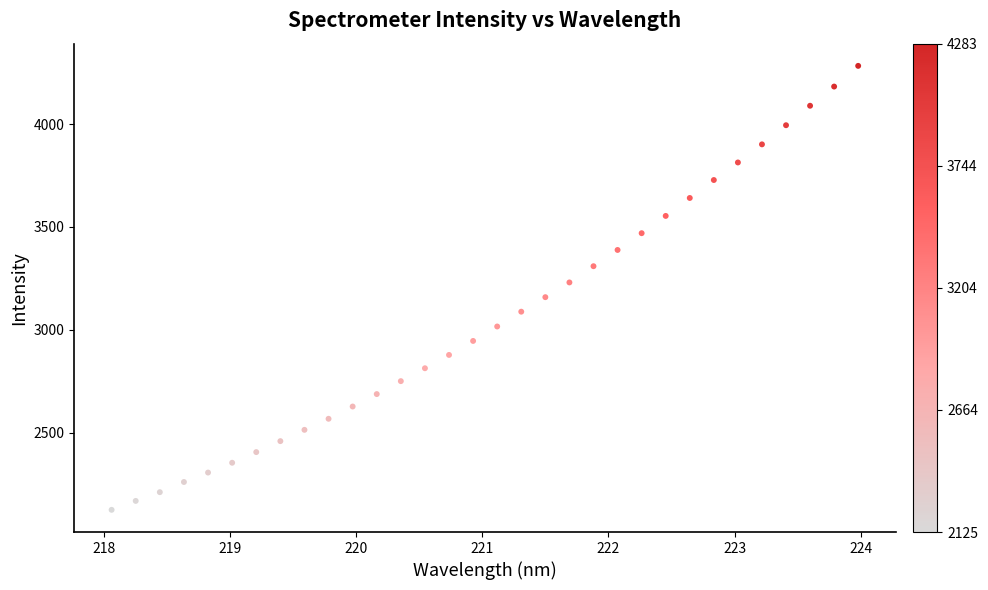

What is the range of Y values (max minus min)?

2158.8